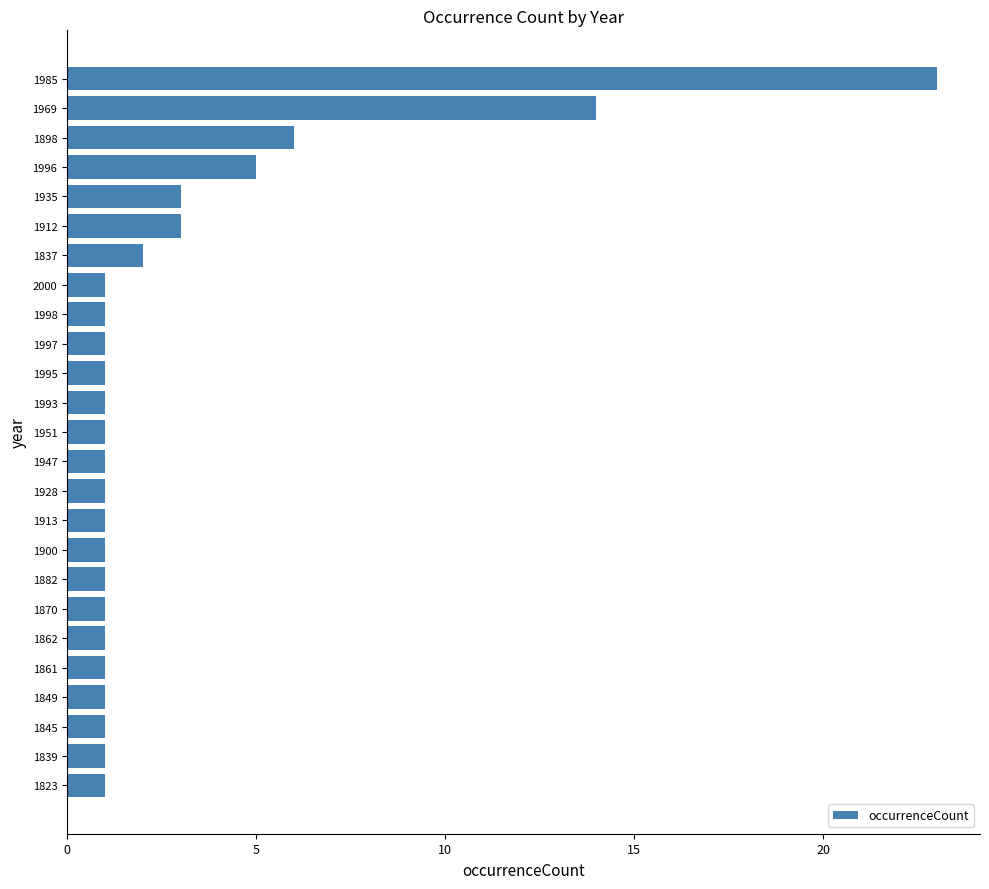

The value at 1951 is 0. True or false?

False